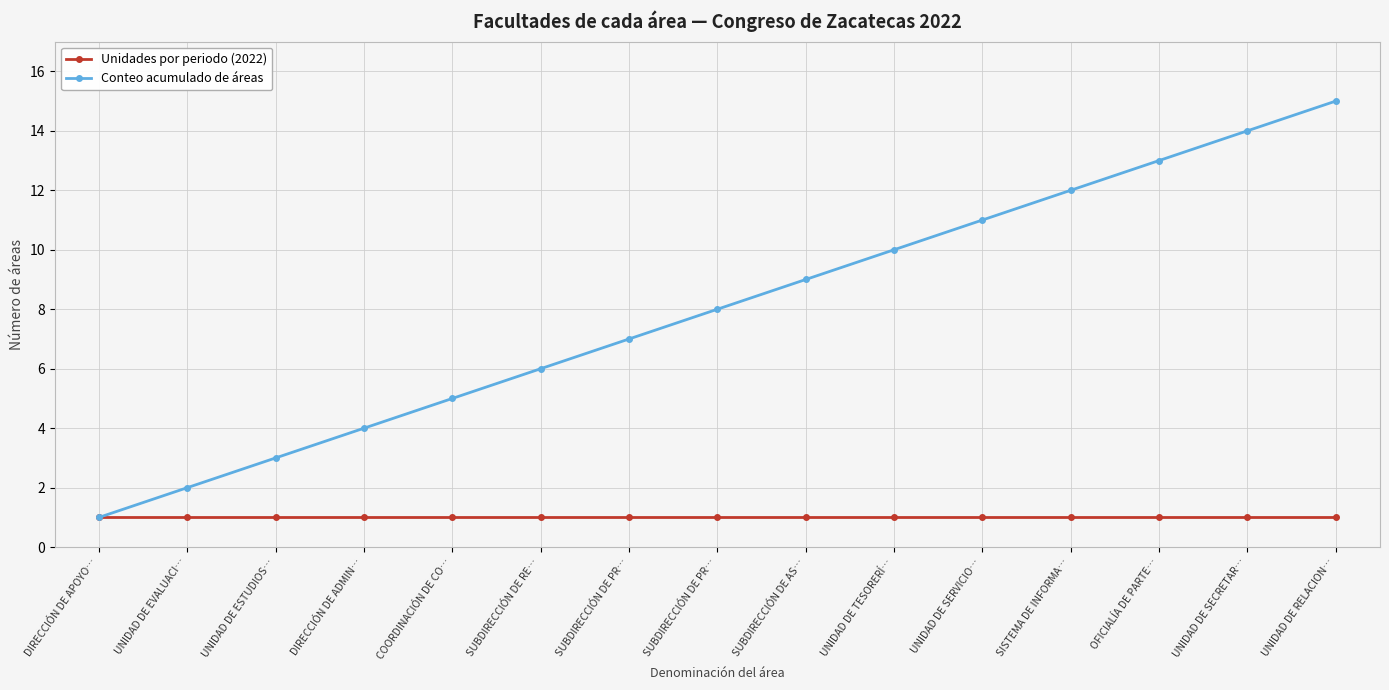

Where is Unidades por periodo (2022) nearest to the value 1?

DIRECCIÓN DE APOYO…